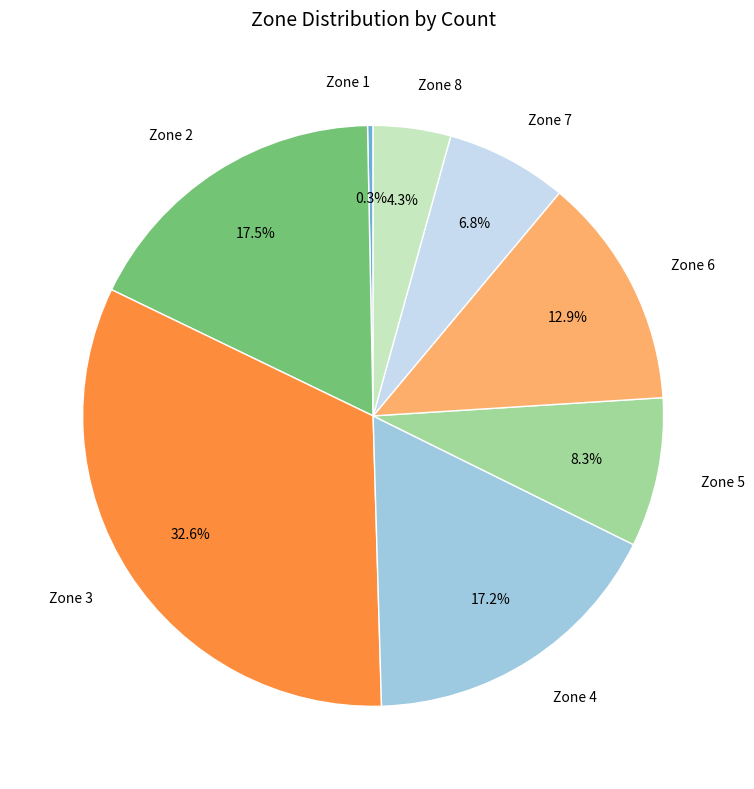

What is the smallest slice in the pie chart?

Zone 1